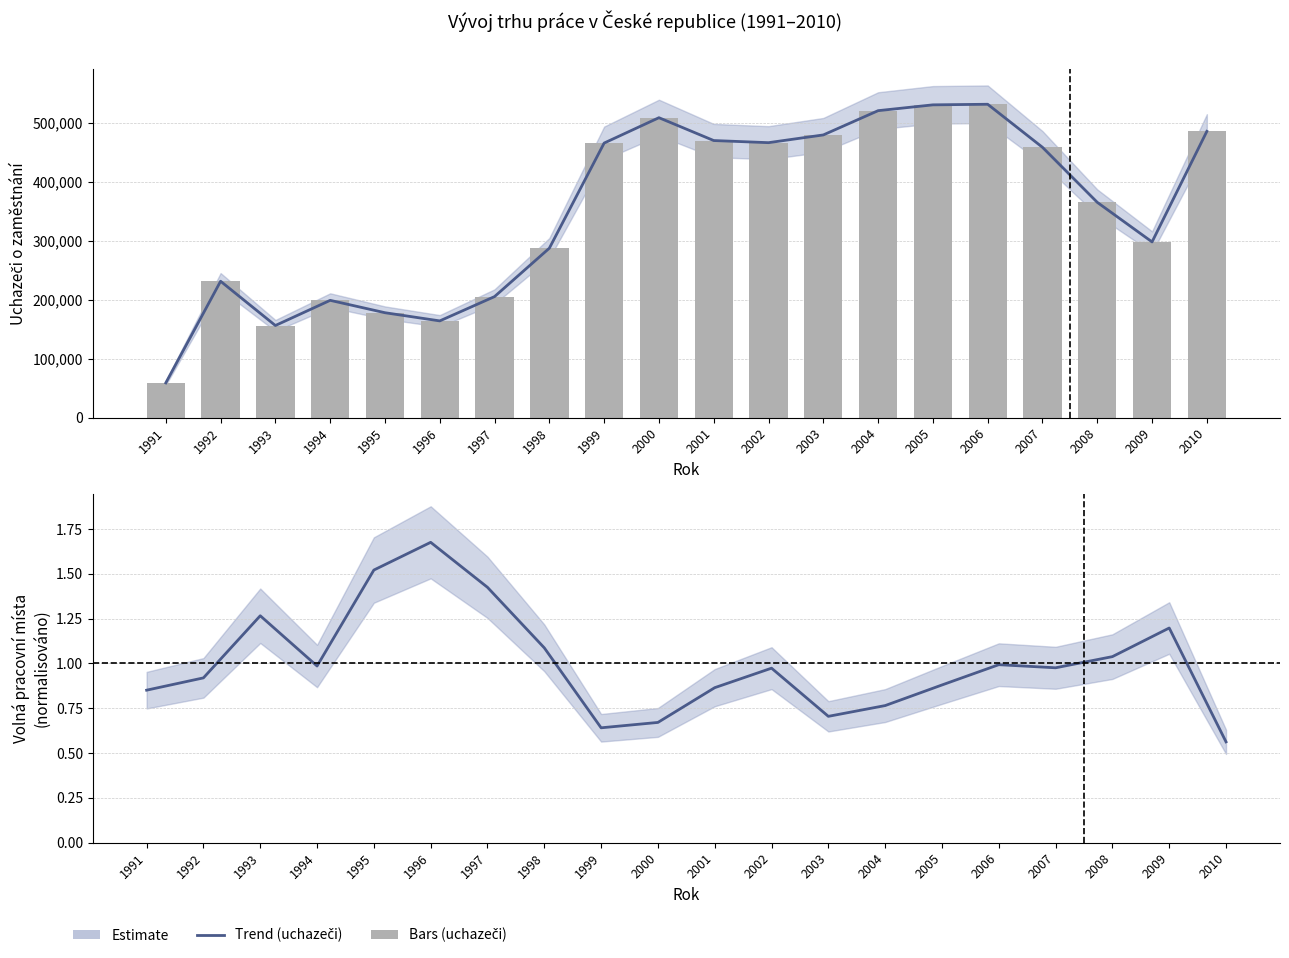

Reading left to right, extract all data points from this chart.

uchazeči: 1991=58895.0	1992=231201.0	1993=156176.0	1994=198837.0	1995=177849.0	1996=163982.0	1997=205185.0	1998=287253.0	1999=465454.0	2000=508451.0	2001=469728.0	2002=466120.0	2003=479241.0	2004=520366.0	2005=530239.0	2006=531235.0	2007=458270.0	2008=364978.0	2009=297880.0	2010=485319.0
uchazeči (bars): 1991=58895.0	1992=231201.0	1993=156176.0	1994=198837.0	1995=177849.0	1996=163982.0	1997=205185.0	1998=287253.0	1999=465454.0	2000=508451.0	2001=469728.0	2002=466120.0	2003=479241.0	2004=520366.0	2005=530239.0	2006=531235.0	2007=458270.0	2008=364978.0	2009=297880.0	2010=485319.0
volná pracovní místa: 1991=0.9	1992=0.9	1993=1.3	1994=1.0	1995=1.5	1996=1.7	1997=1.4	1998=1.1	1999=0.6	2000=0.7	2001=0.9	2002=1.0	2003=0.7	2004=0.8	2005=0.9	2006=1.0	2007=1.0	2008=1.0	2009=1.2	2010=0.6